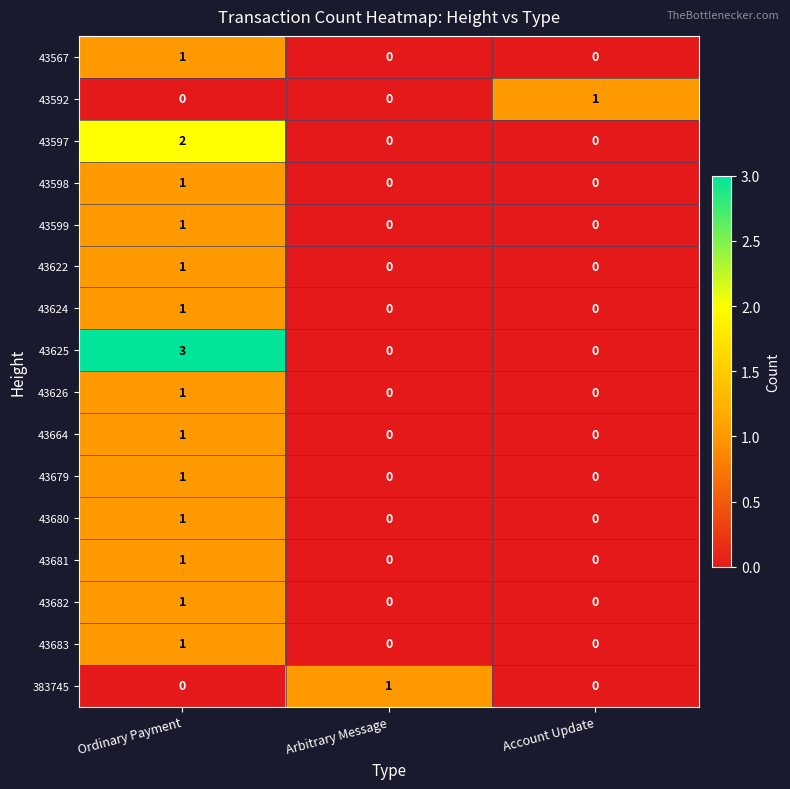

What is the greatest value displayed?

3